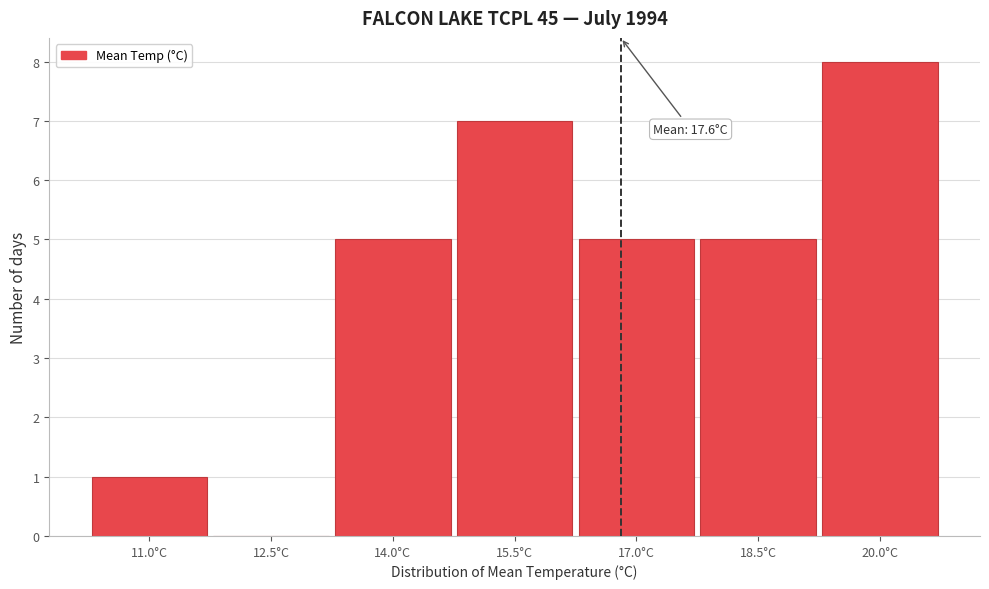

Reading right to left, what are all the values shown in this chart?

20.0°C=8	18.5°C=5	17.0°C=5	15.5°C=7	14.0°C=5	12.5°C=0	11.0°C=1